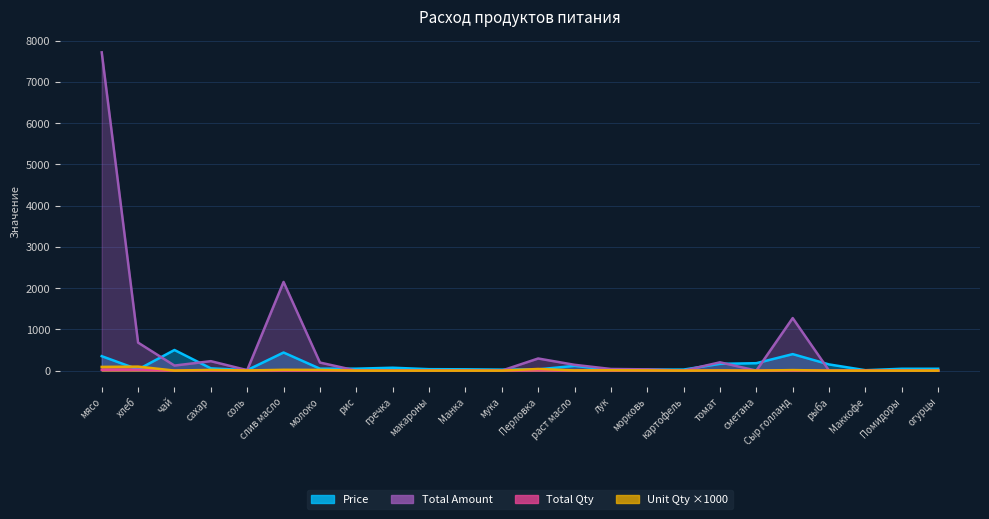

What position from the left is томат?

18